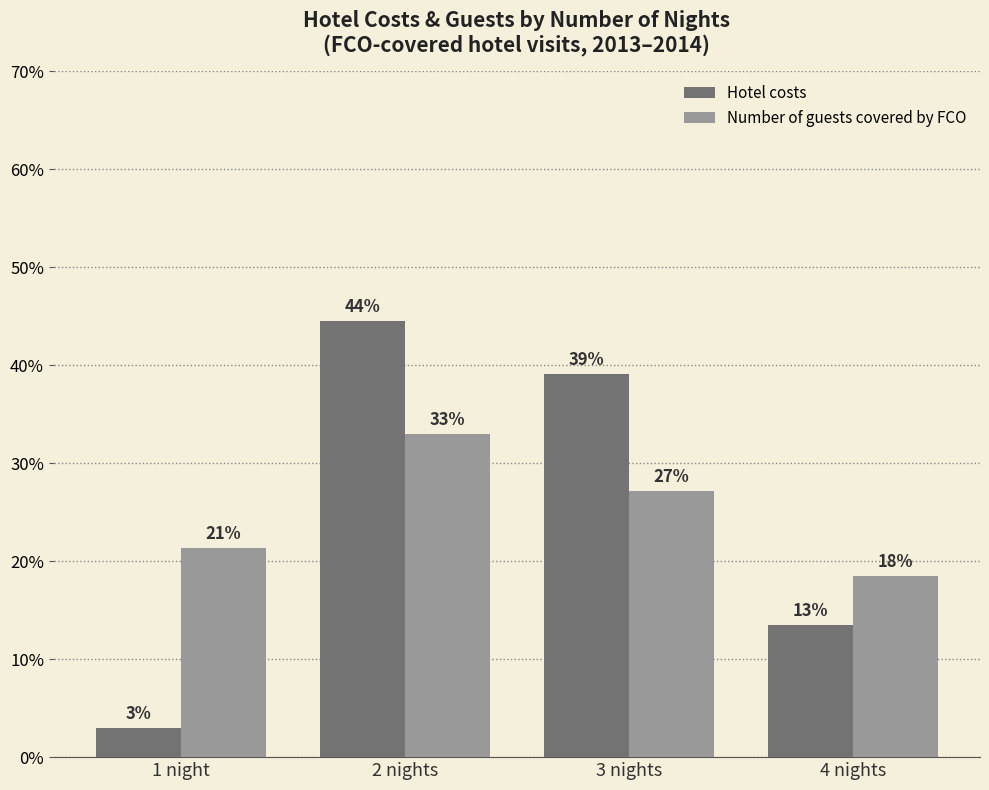

What position from the left is 1 night?

1